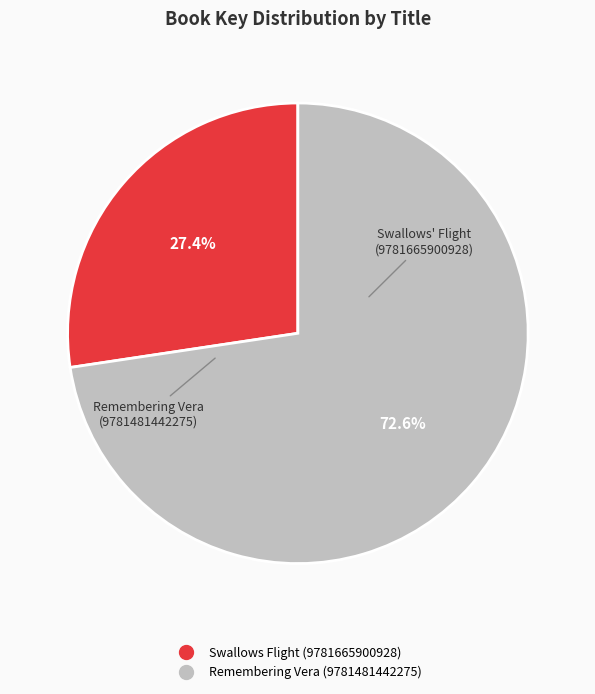

True or false: Remembering Vera (9781481442275) accounts for 63% of the total.

False